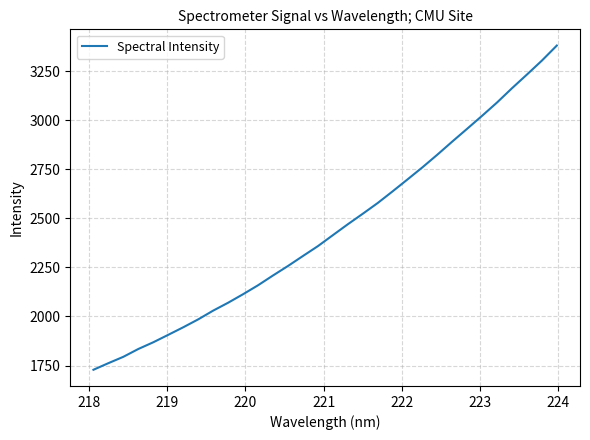

What is the greatest value displayed?

3380.0